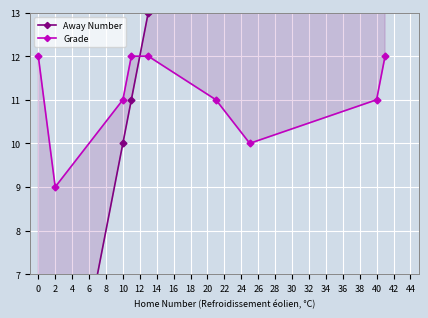

How many values in the Grade series exceed 11?

4